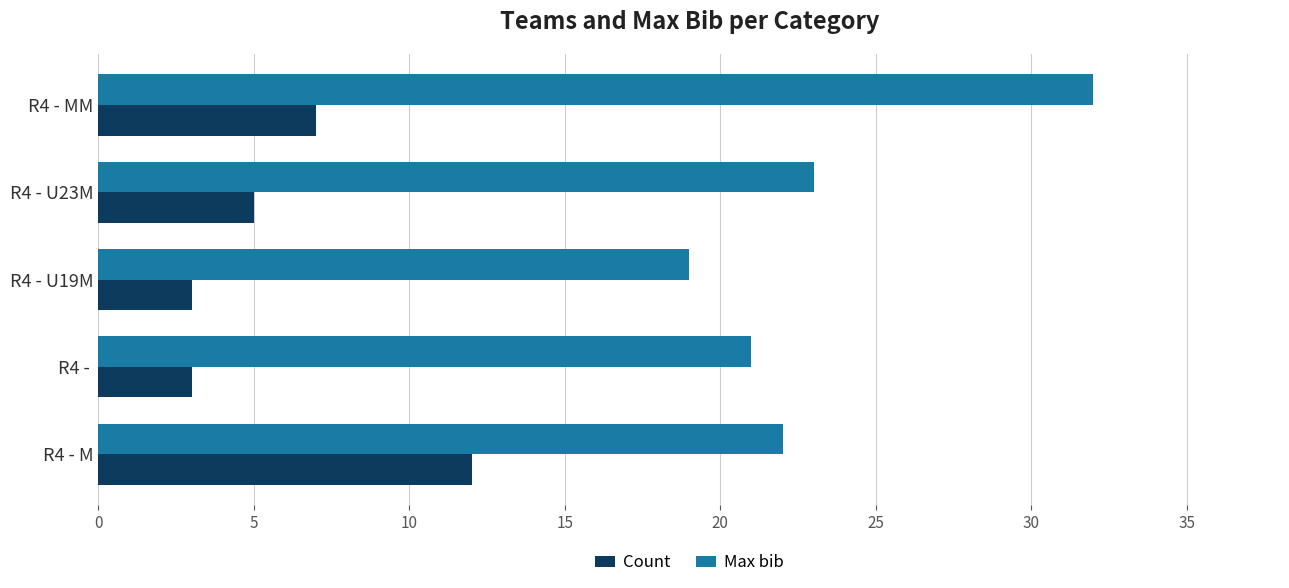

Which series has the largest range (max minus min)?

Max bib